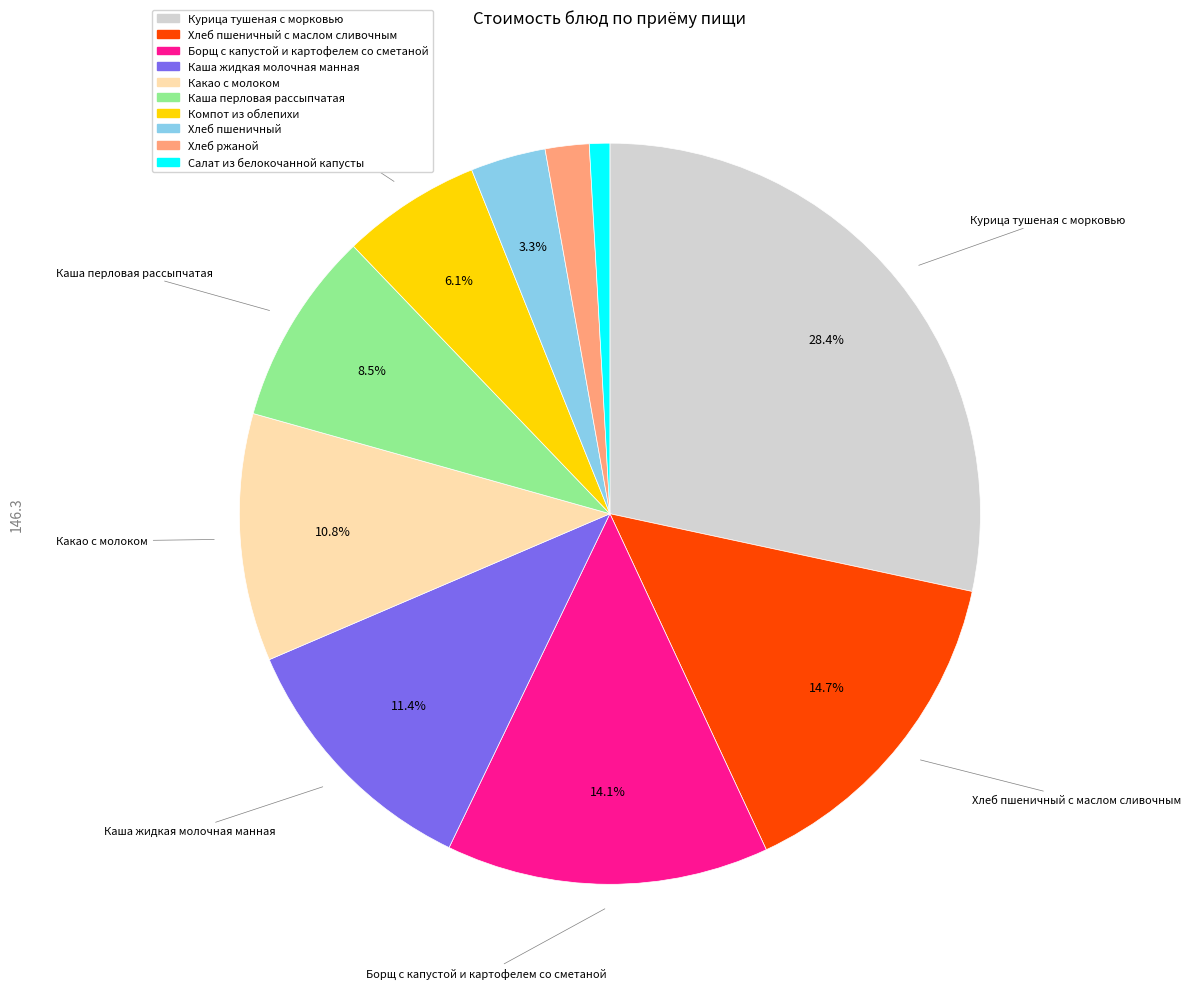

Count the number of slices in the pie.

10